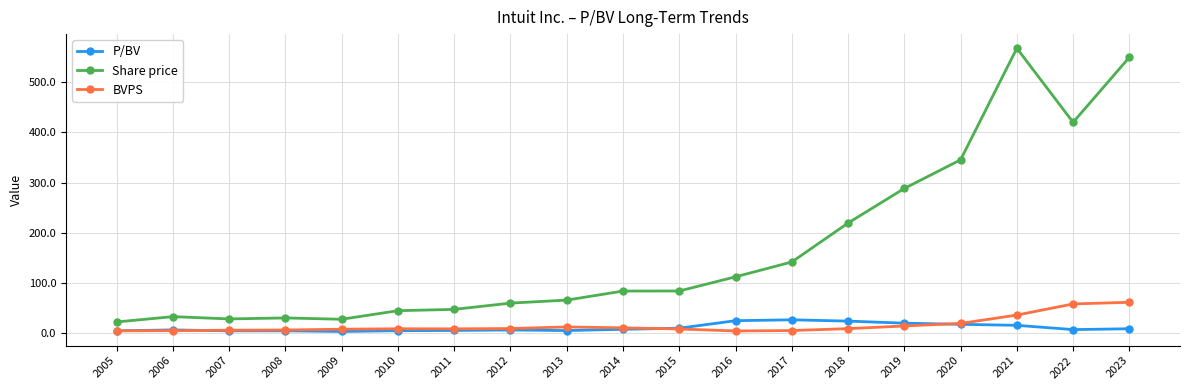

Is the value of BVPS at 2013 greater than the value of Share price at 2023?

No